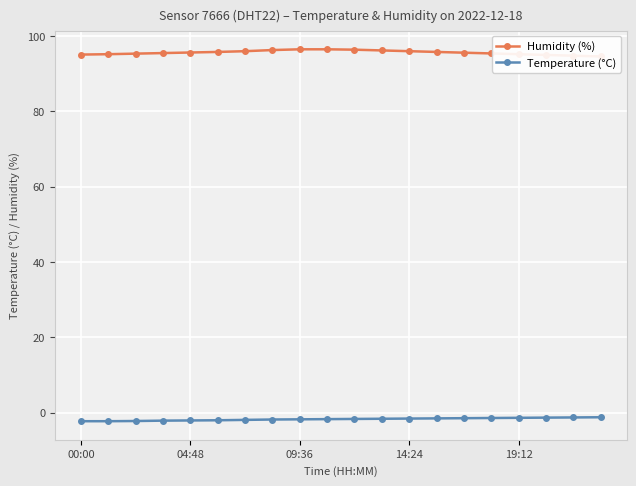

Where does the Humidity (%) series first go above 95?

00:00